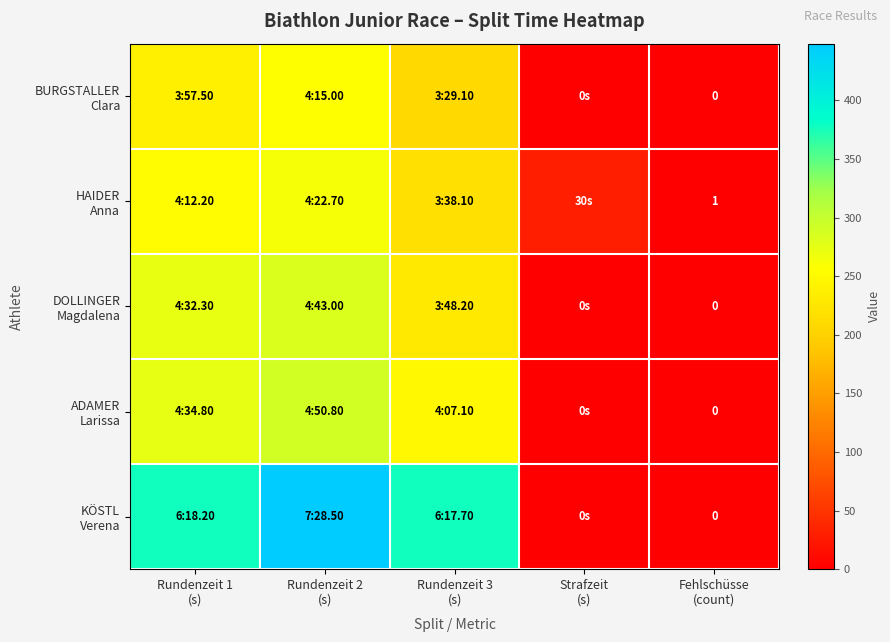

How many positive values does the ADAMER Larissa series have?

3